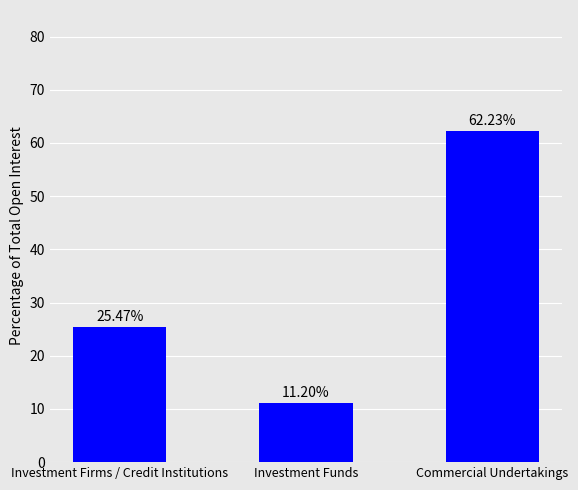

Which category has the highest value across all series?

Commercial Undertakings